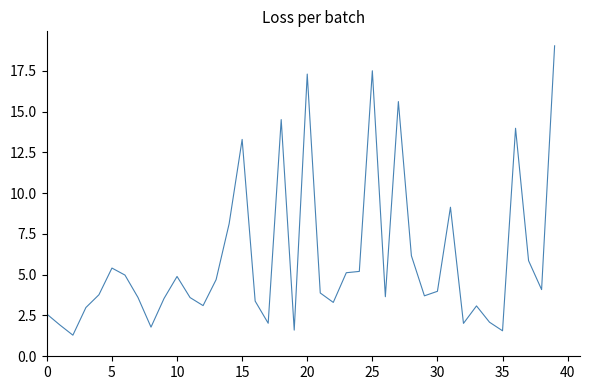

What is the greatest value displayed?

19.0